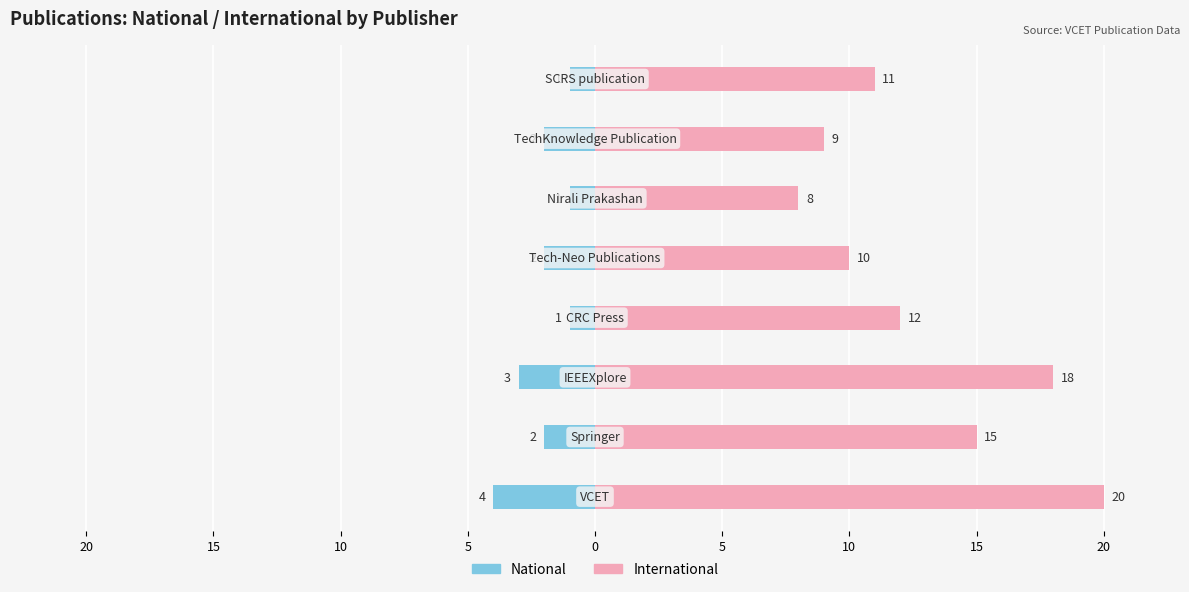

Reading right to left, list all the values displayed in this chart.

National: -1	-2	-1	-2	-1	-3	-2	-4
International: 11	9	8	10	12	18	15	20